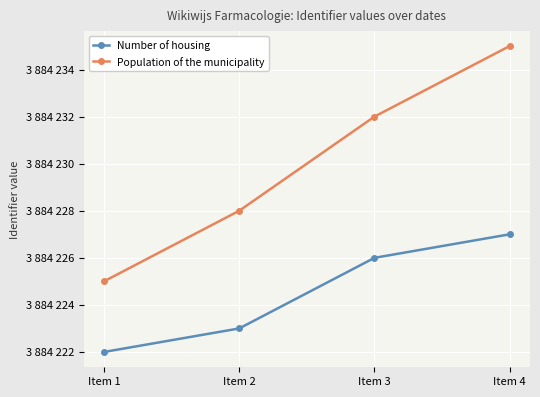

What is the minimum value for Number of housing?

3884222